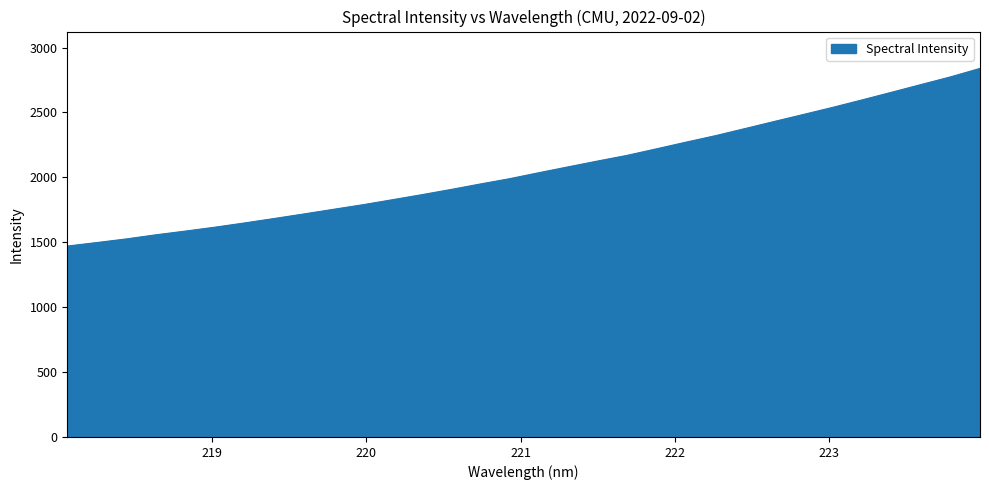

What is the smallest value displayed?

1470.8